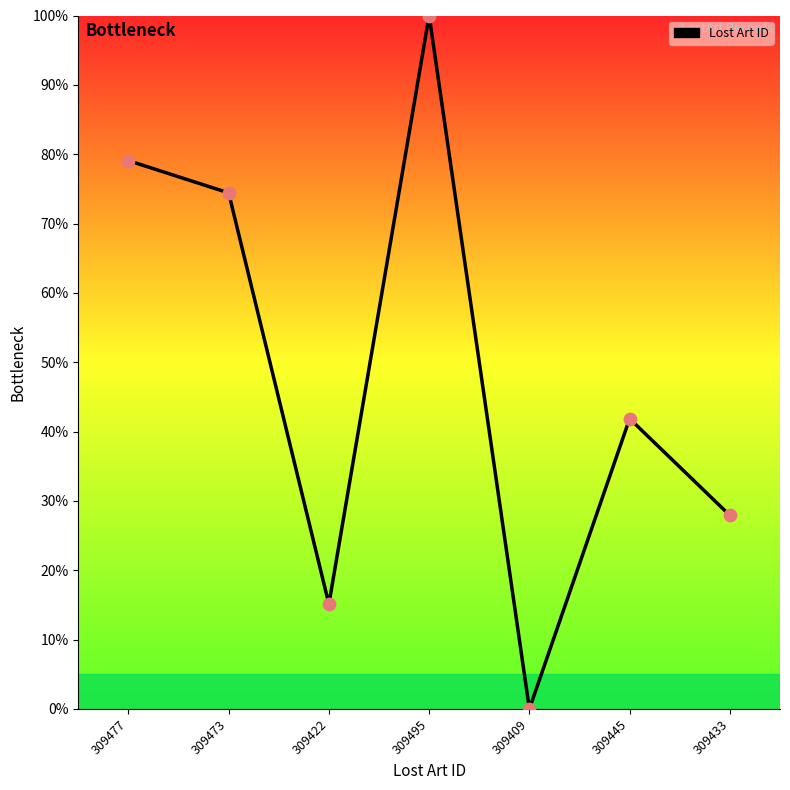

What is the change in value from 309473 to 309409?

-74.4